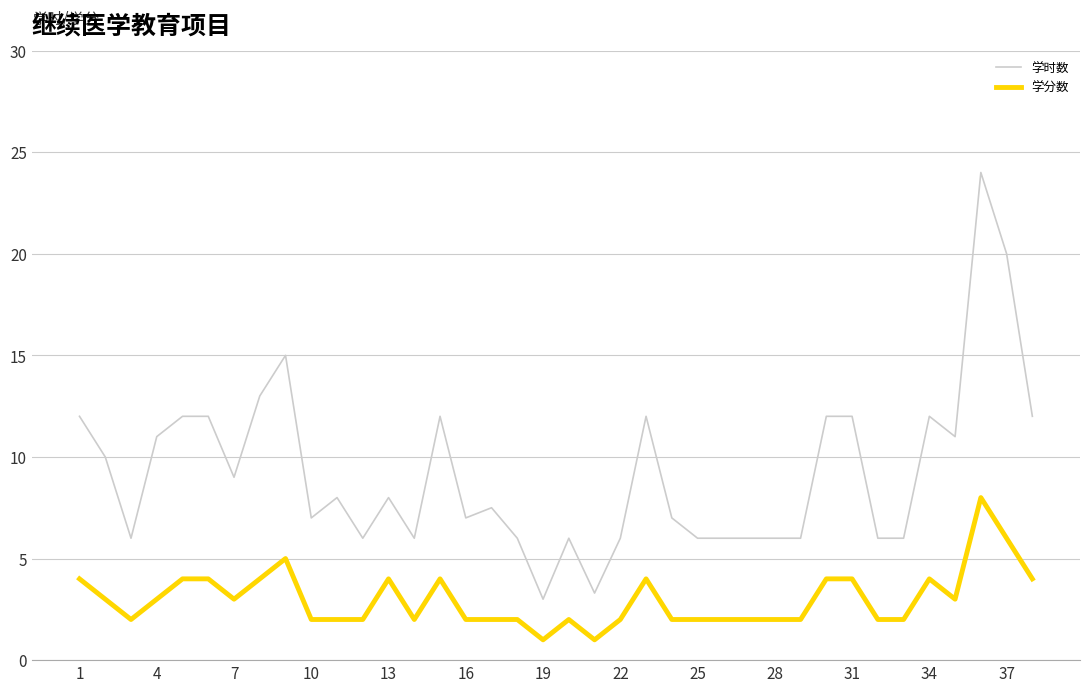

What is the lowest value of the 学分数 series?

1.0